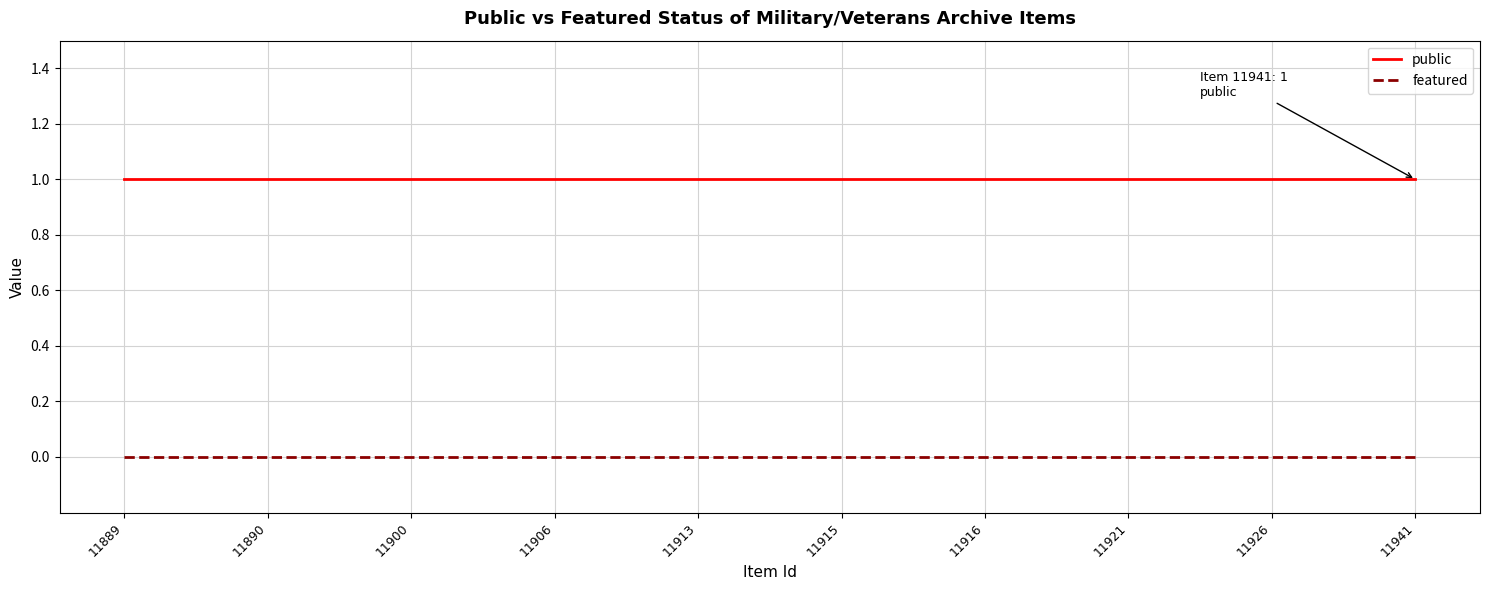

True or false: public and featured cross at least once.

False